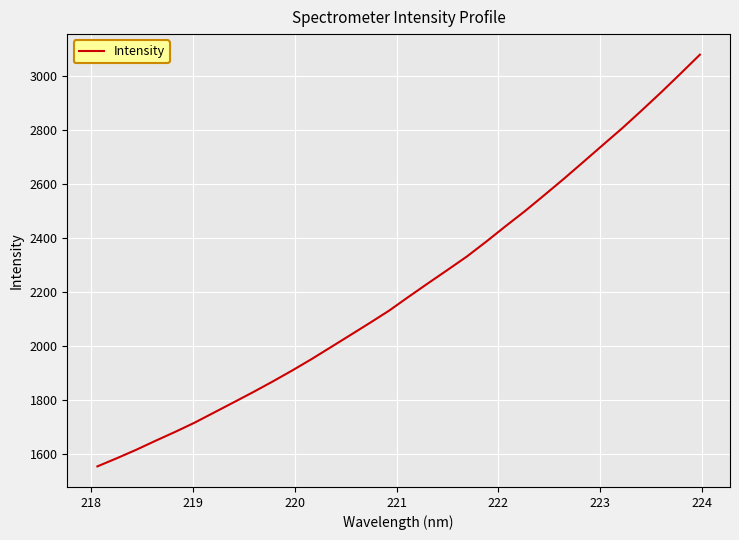

What is the minimum value shown in the chart?

1554.4